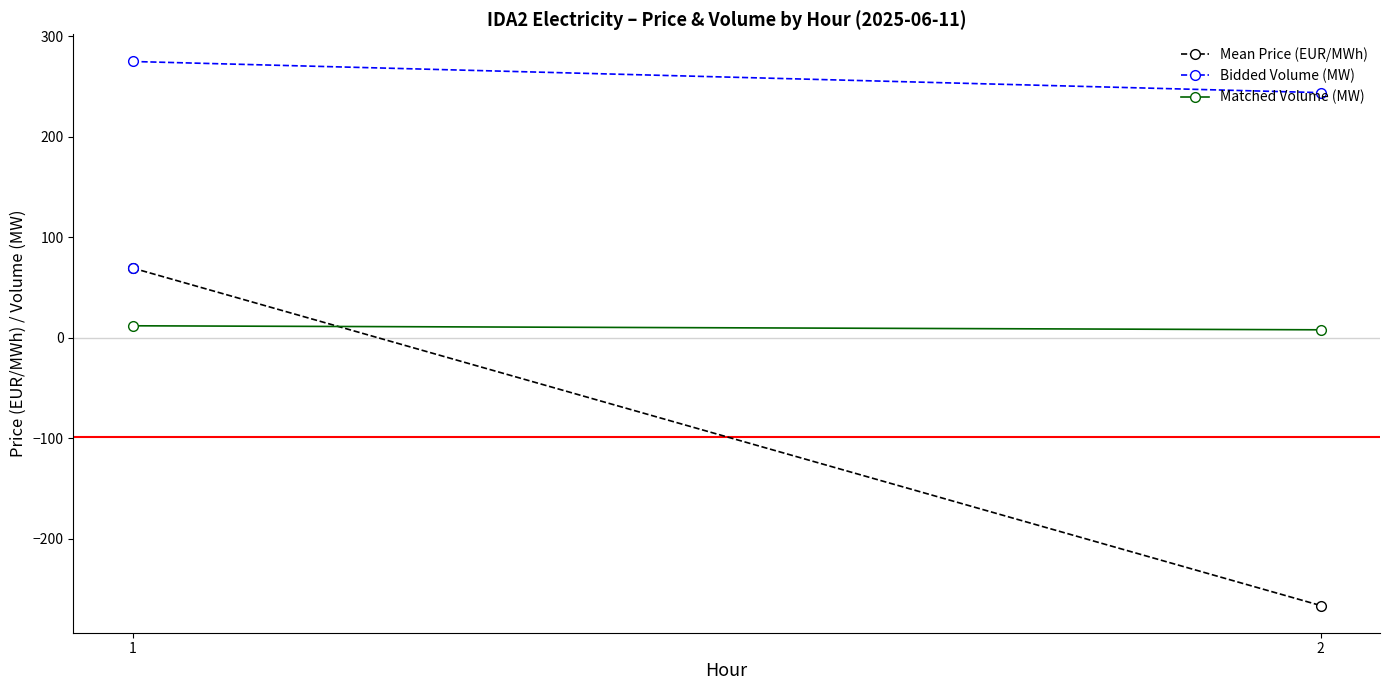

How many lines are shown in the chart?

3